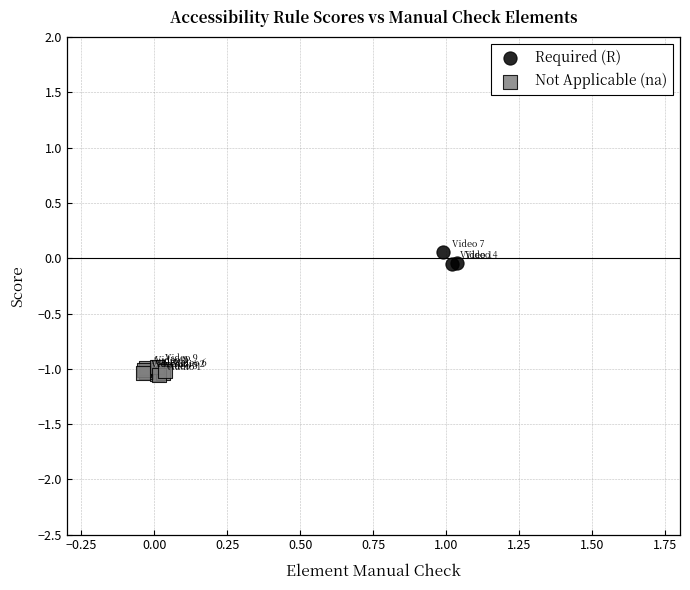

Which series reaches the maximum Y coordinate?

Required (R)